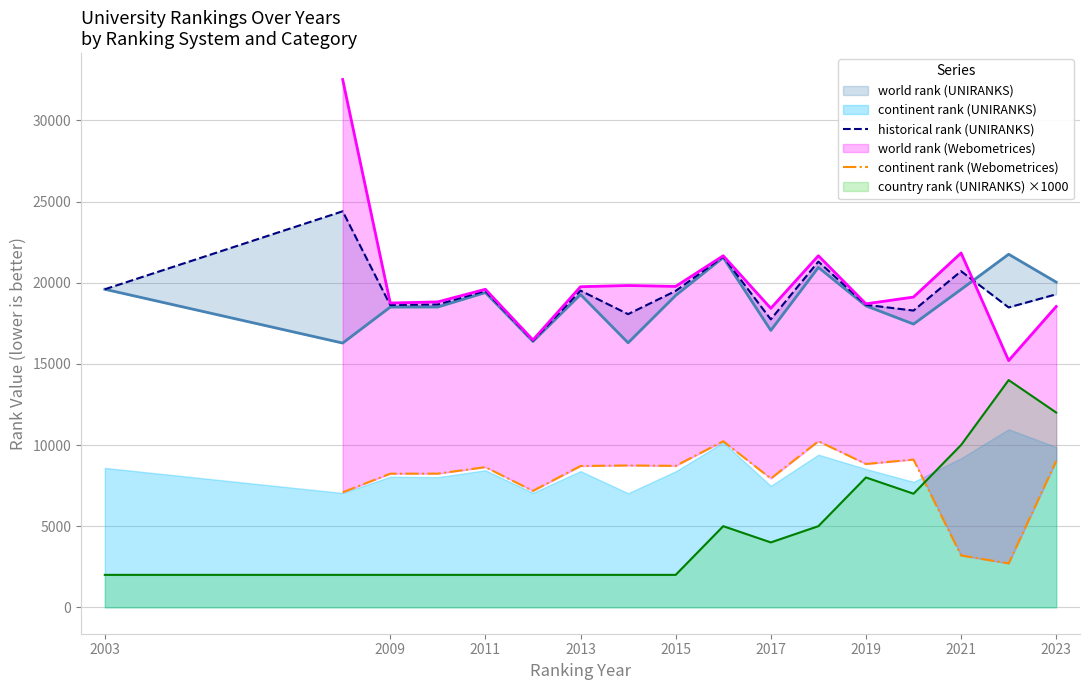

Is it true that country rank (UNIRANKS) ×1000 equals 2000 at 2013?

True